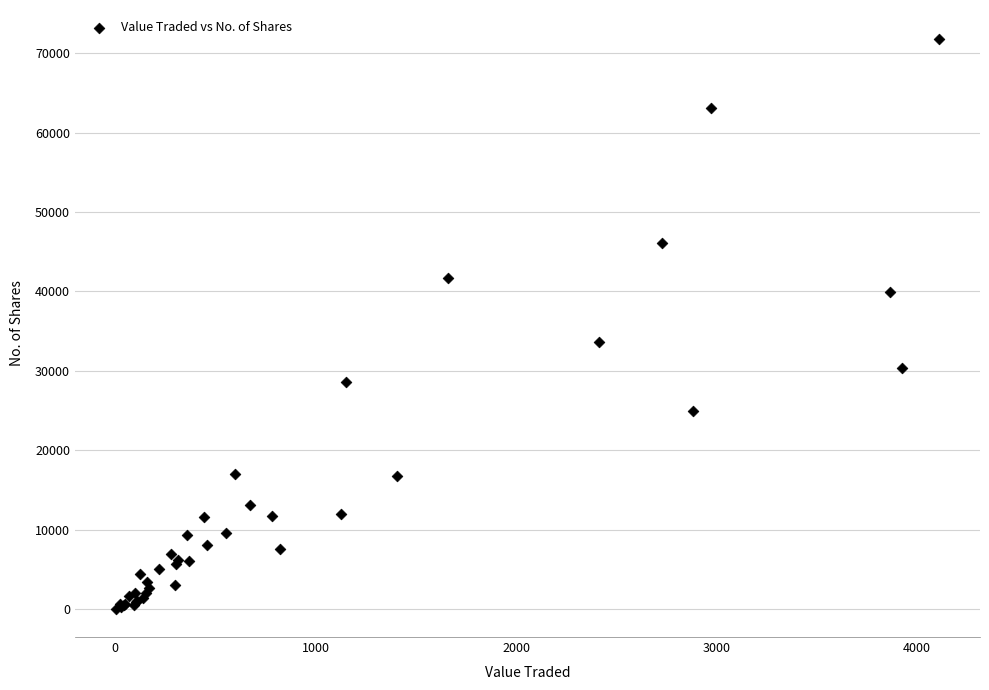

What Y value in the scatter plot is closest to 35961?

33575